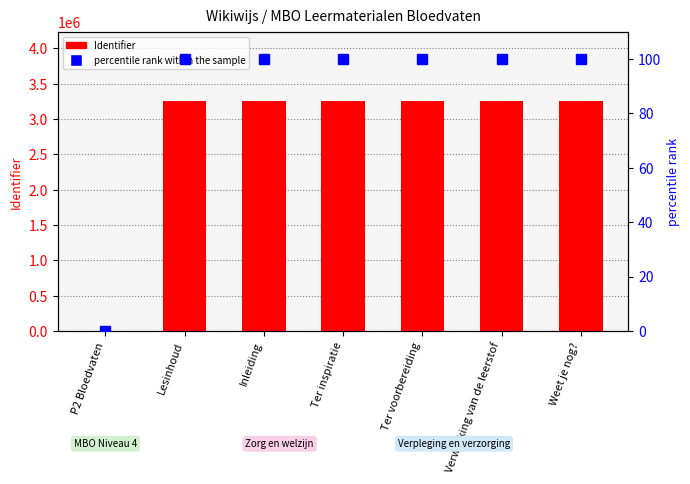

Is it true that Identifier equals 3259159 at Inleiding?

True